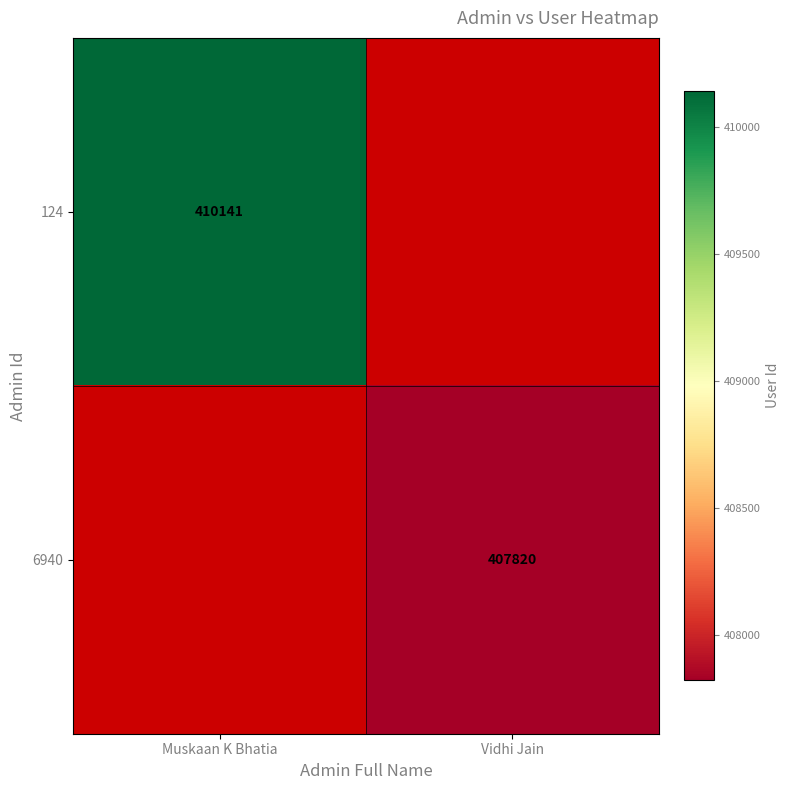

Is it true that 124 equals 613254 at Muskaan K Bhatia?

False